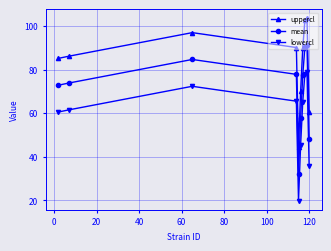

What is the value of the mean point at the 9th from the left?

91.2